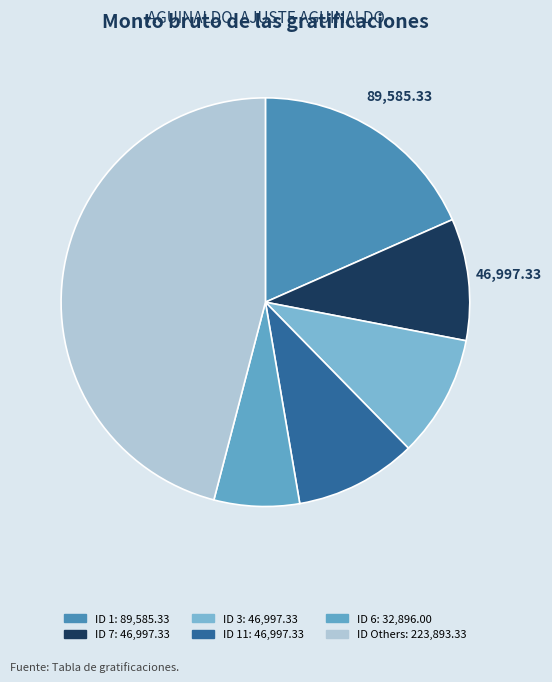

How many segments does this pie chart have?

6